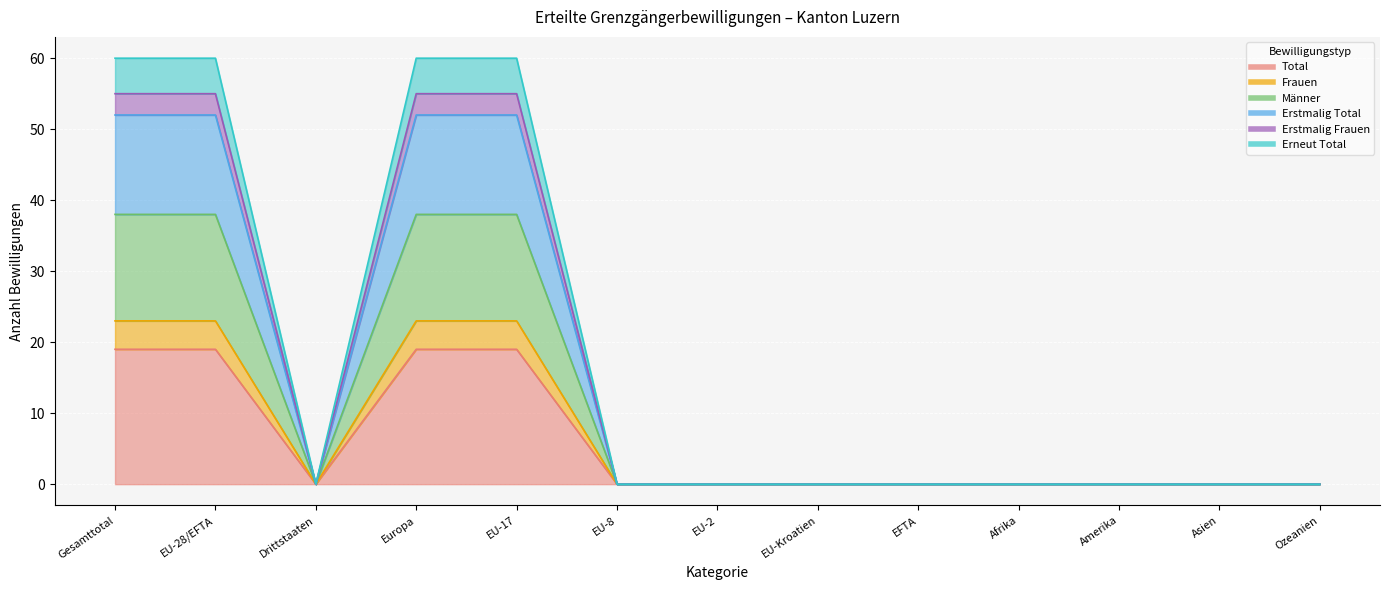

Between Amerika and Ozeanien, which series saw the biggest shift?

Total